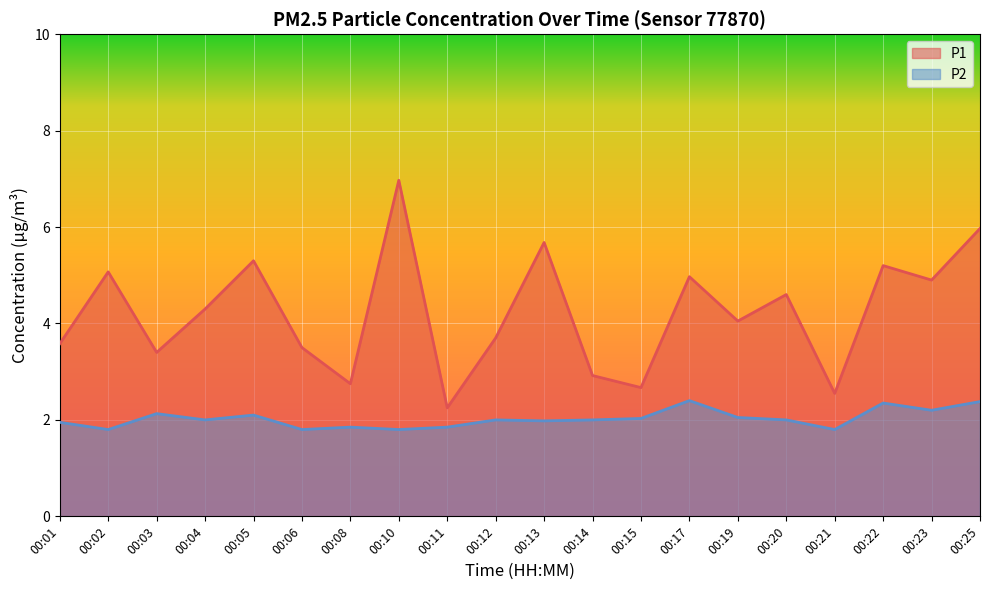

Read the P1 value at 00:10.

7.0